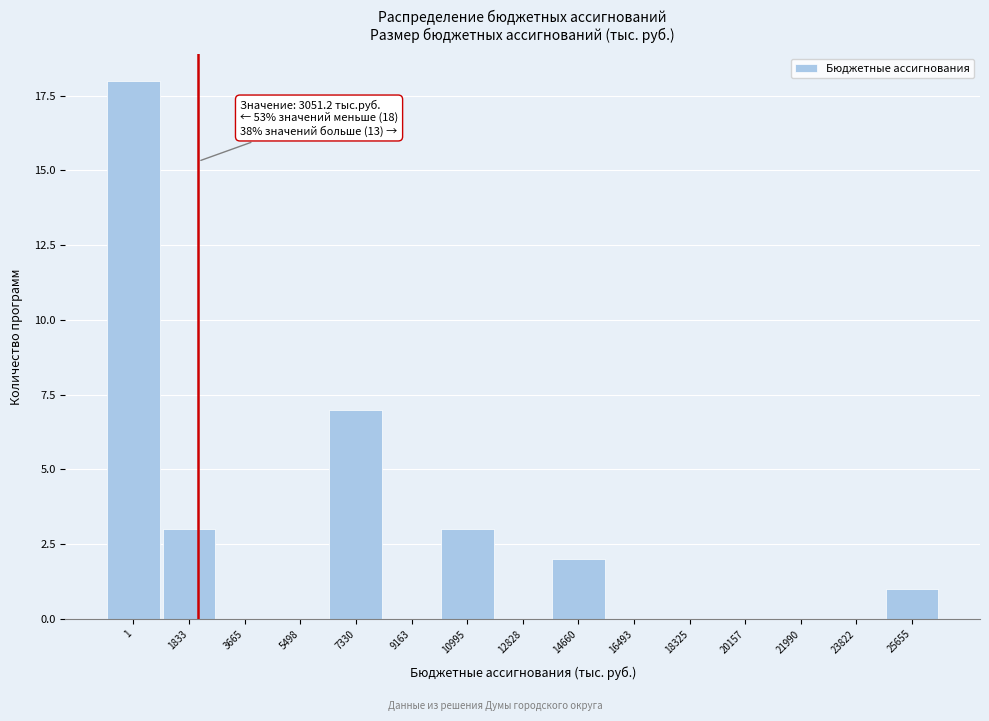

Reading left to right, extract all data points from this chart.

1=18	1833=3	3665=0	5498=0	7330=7	9163=0	10995=3	12828=0	14660=2	16493=0	18325=0	20157=0	21990=0	23822=0	25655=1